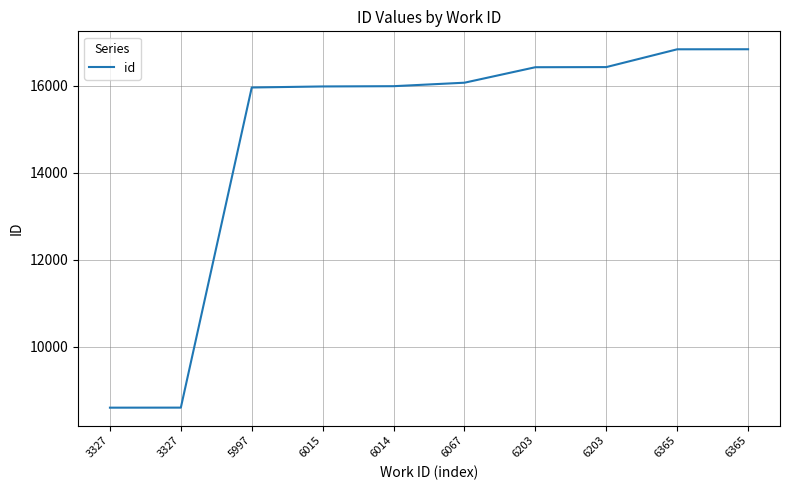

How many lines are shown in the chart?

1